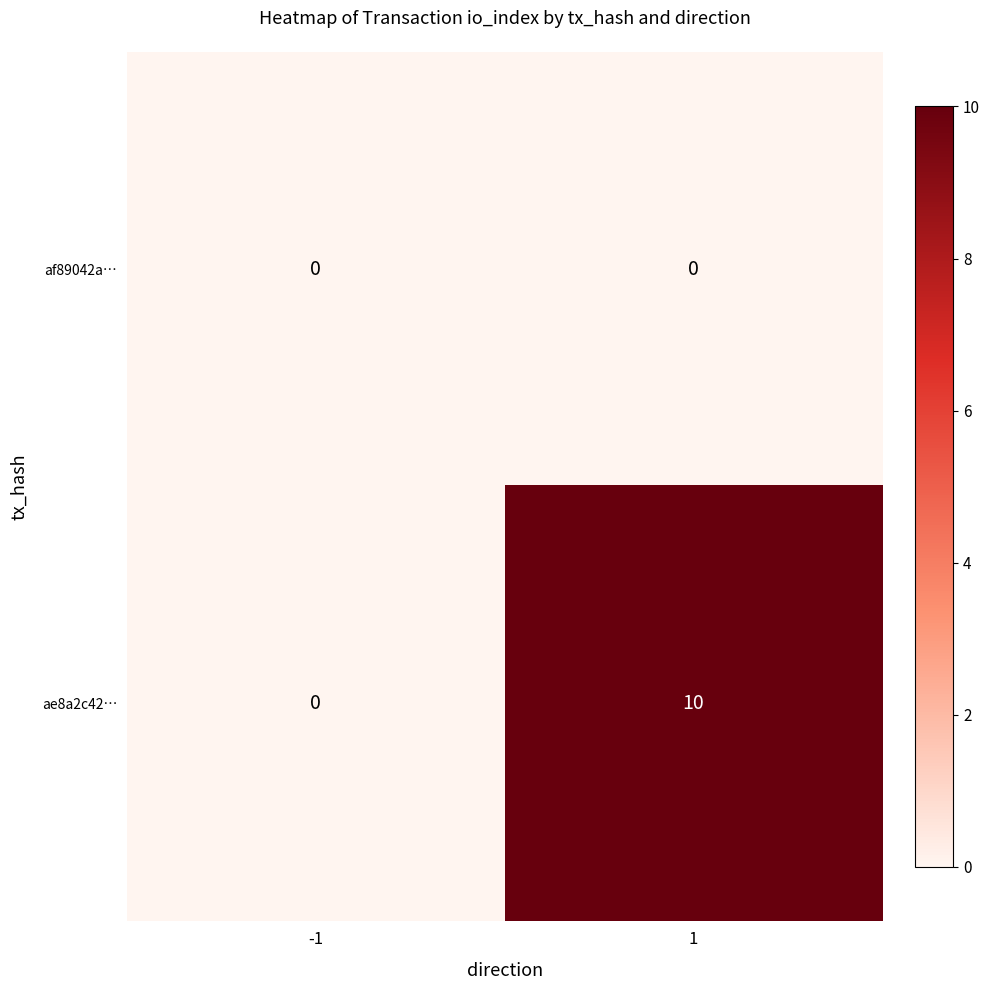

What is the sum of the ae8a2c42… values at 1 and -1?

10